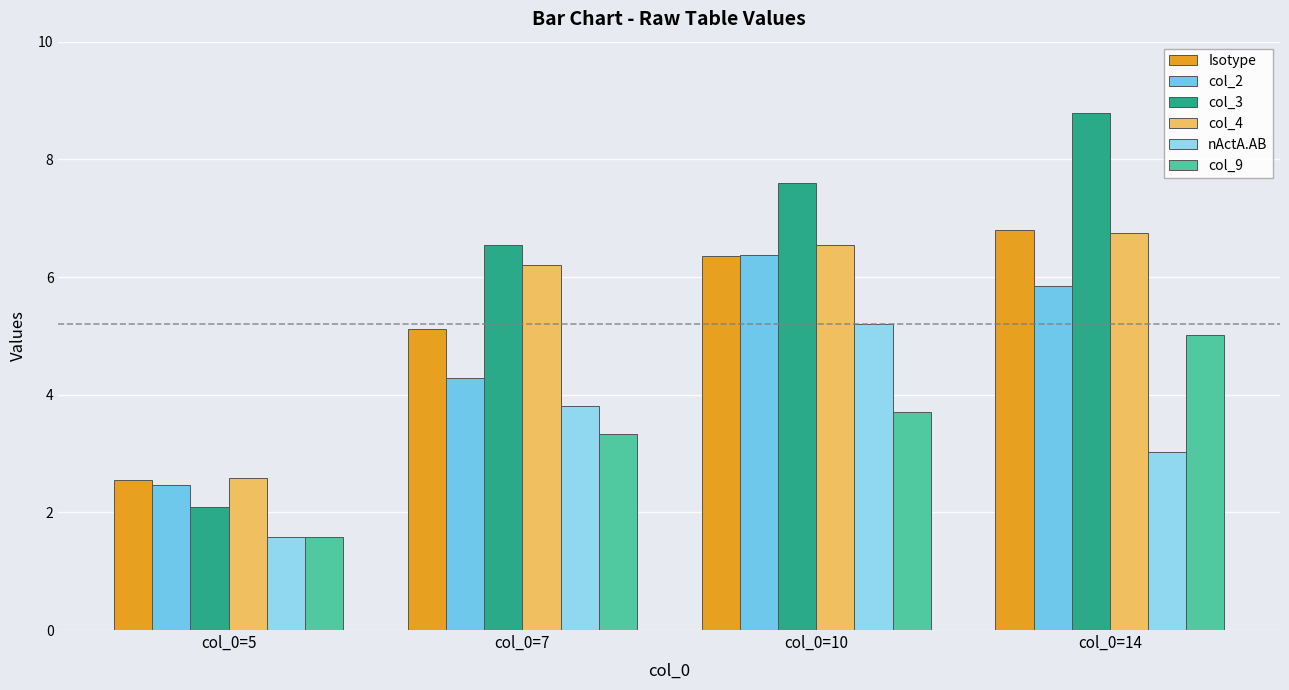

Which has a higher value, col_0=7 or col_0=5?

col_0=7